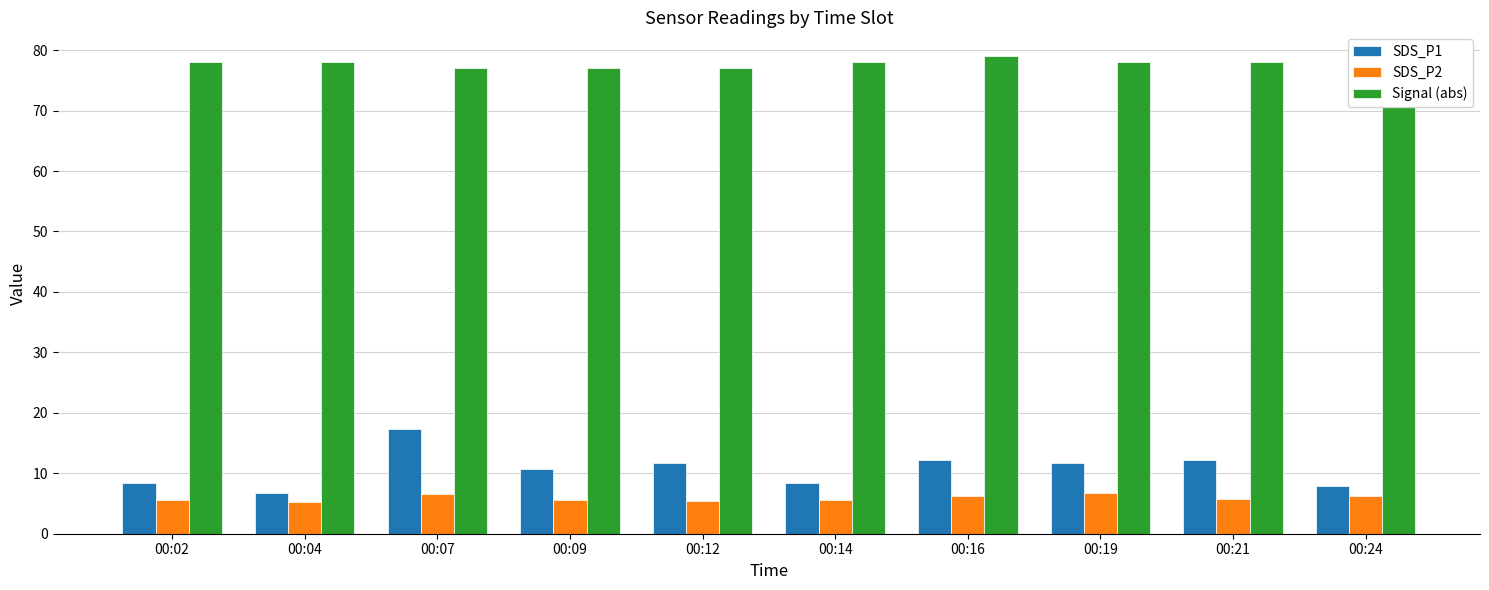

What is the difference between the maximum and minimum values in the Signal (abs) series?

2.0